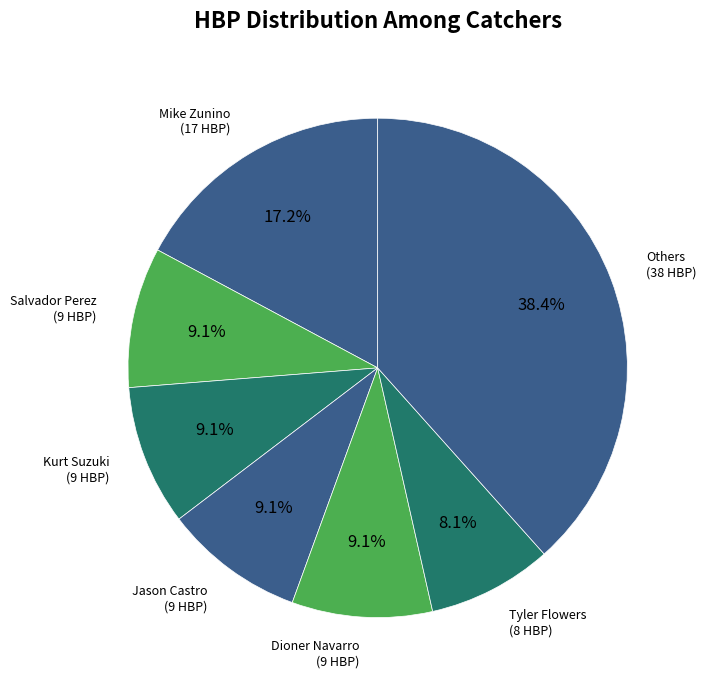

How many slices are in this pie chart?

7